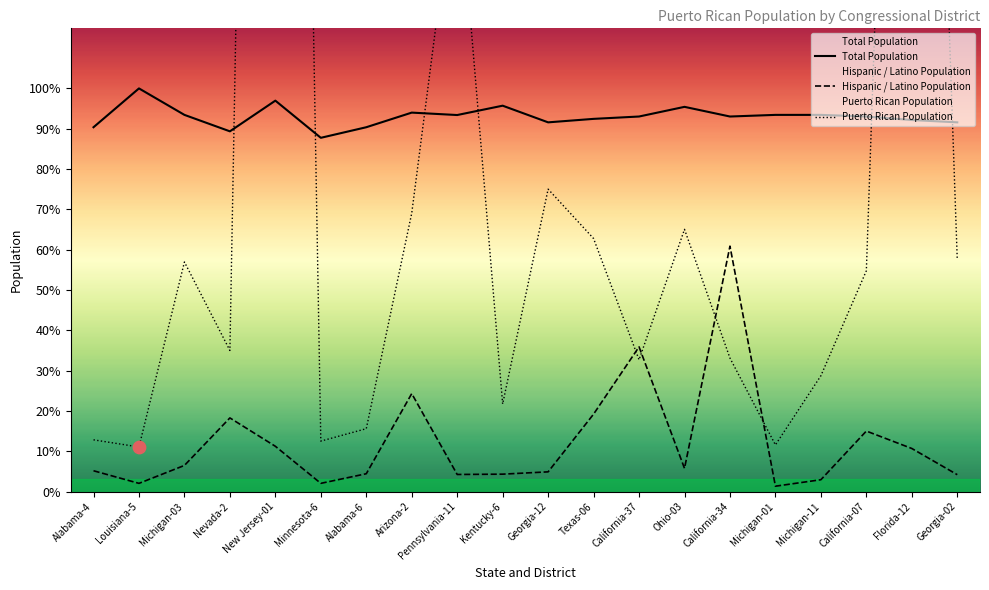

Which series has the largest total across all categories?

Total Population